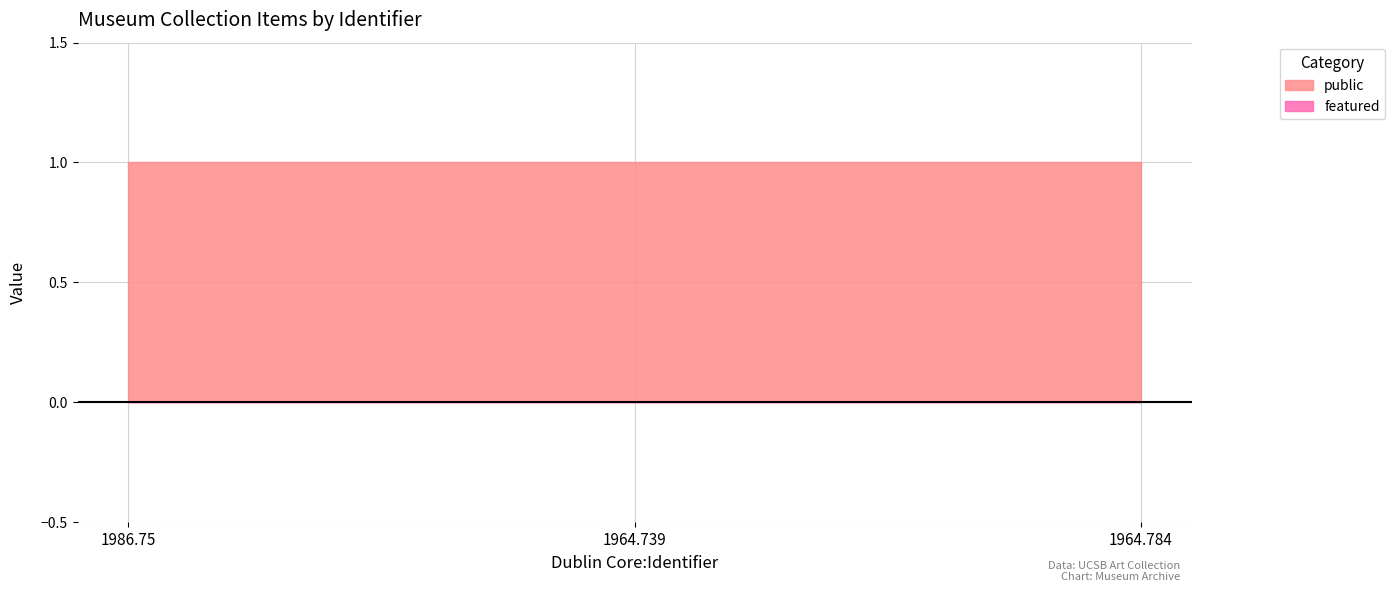

Which series has the largest range (max minus min)?

public